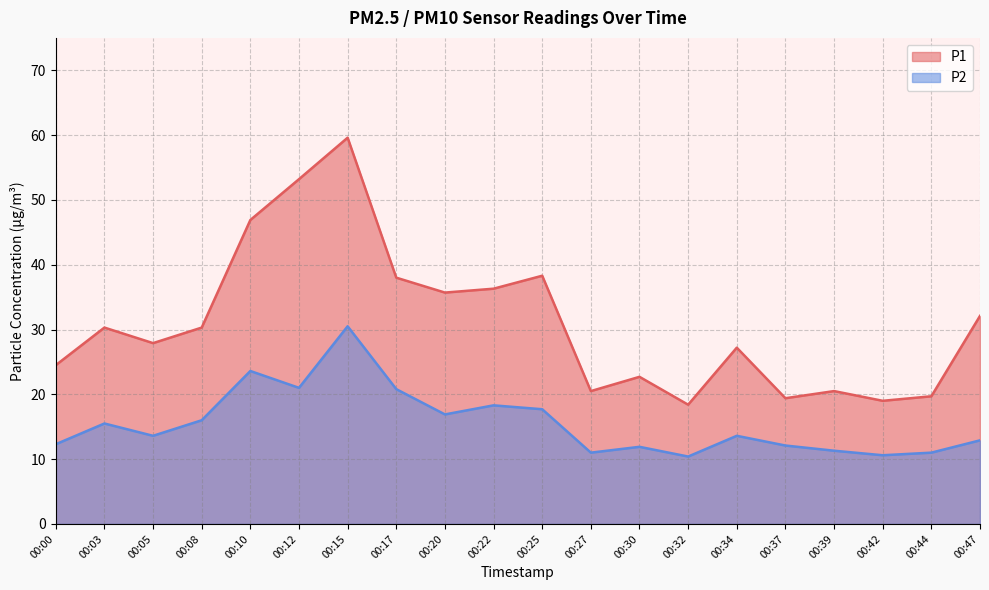

How many values in the P1 series are below 30?

10